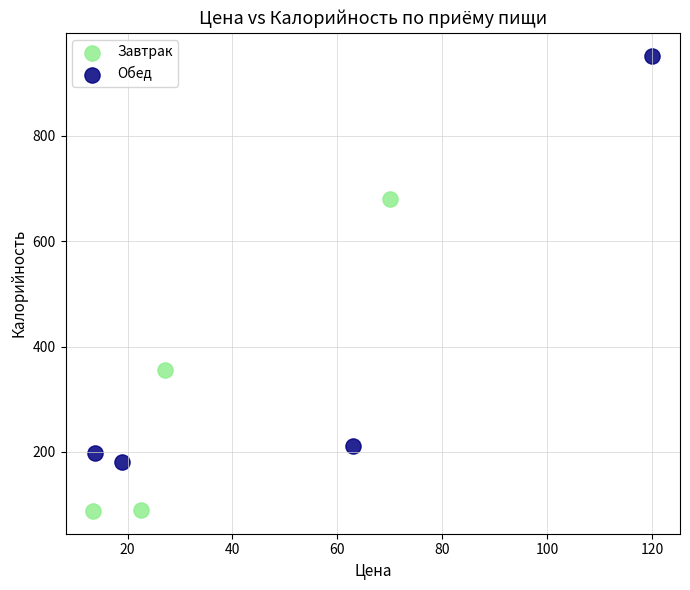

Which series has the largest Y range (max minus min)?

Обед